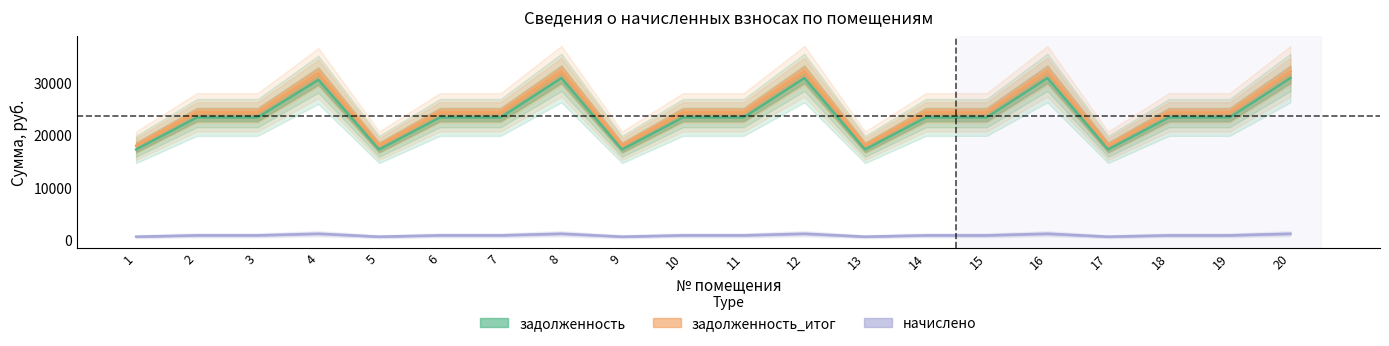

True or false: задолженность has a value of 23355.6 at 11.

True